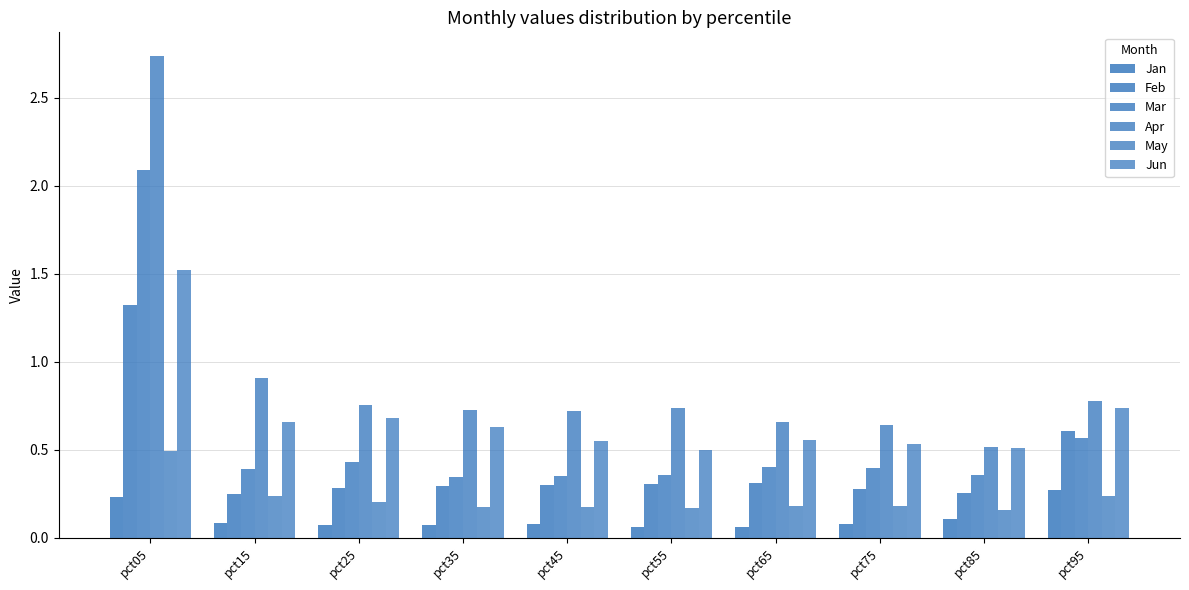

How many bars are there in total?

60